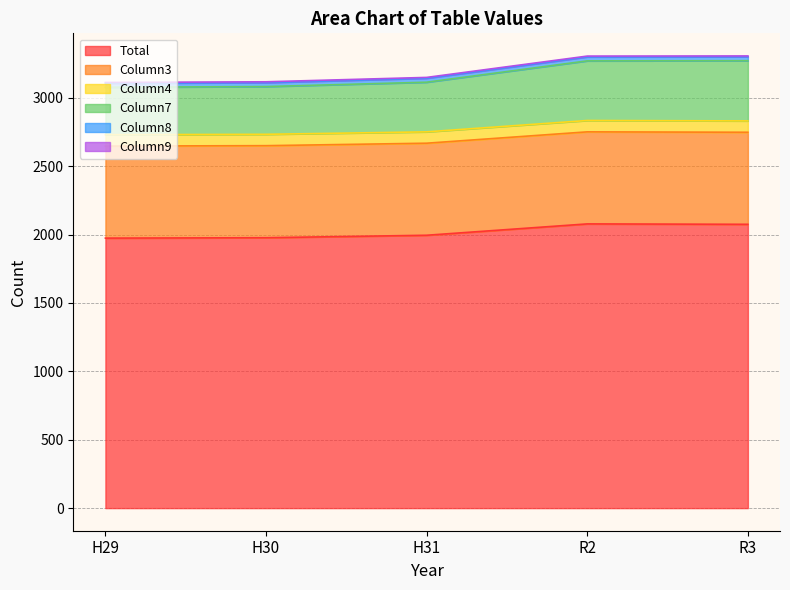

List the labels in order of Column4 value, smallest first.

H29, H30, H31, R2, R3